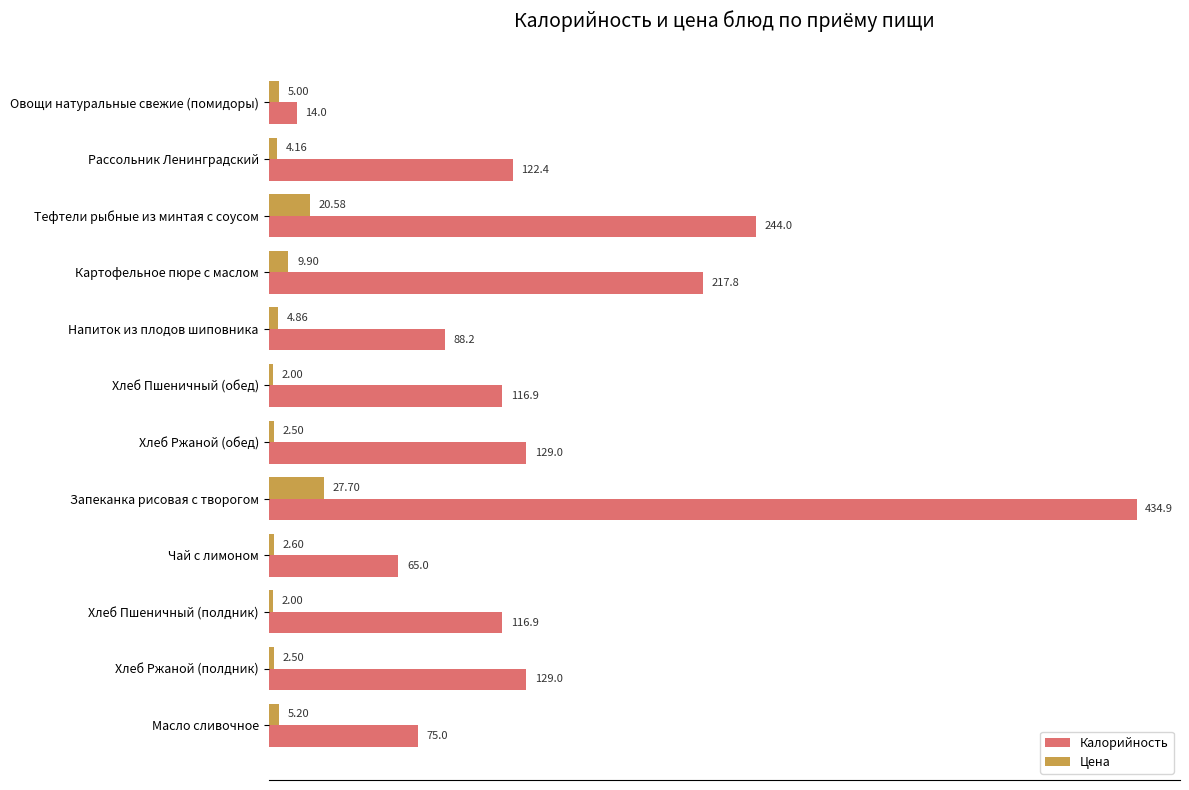

What is the lowest value of the Калорийность series?

14.0